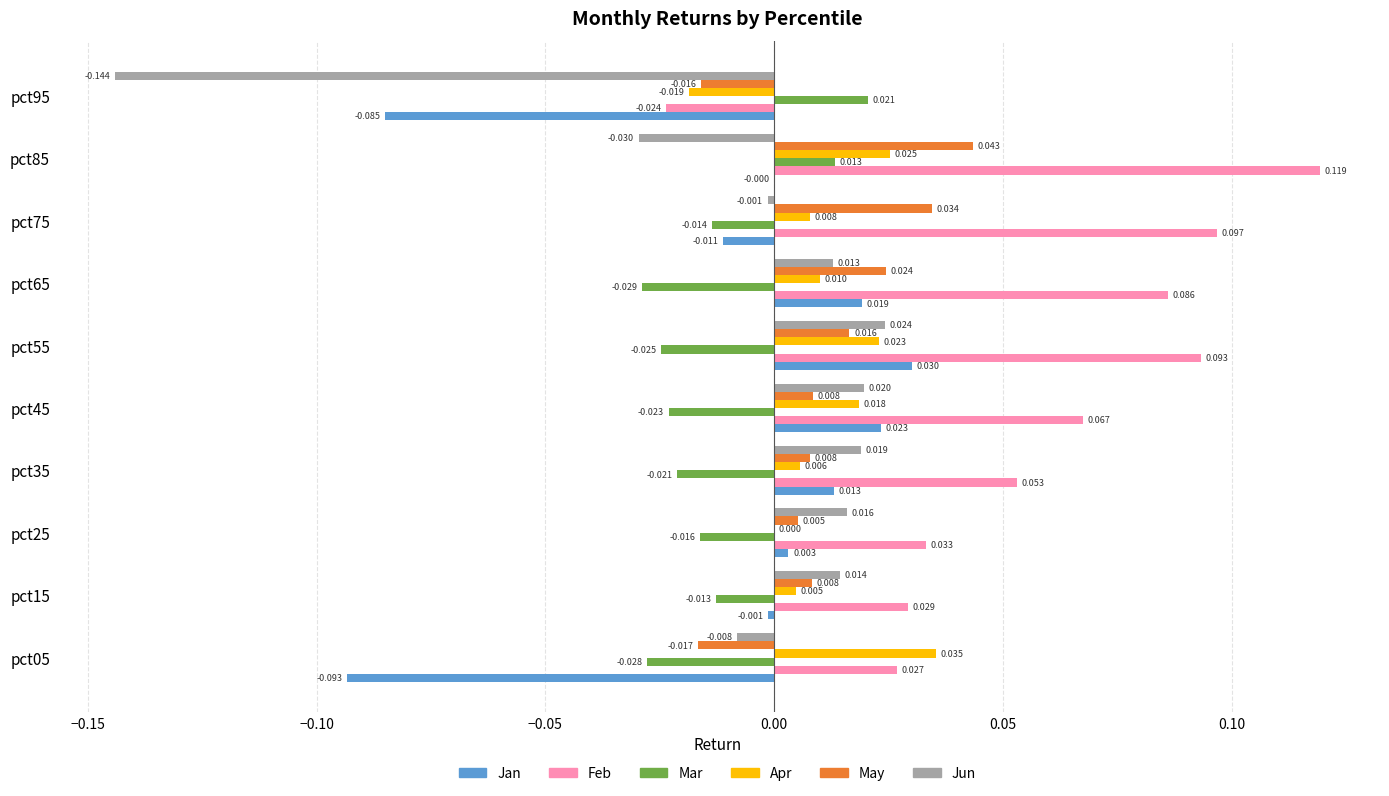

How many values in May are above zero?

8